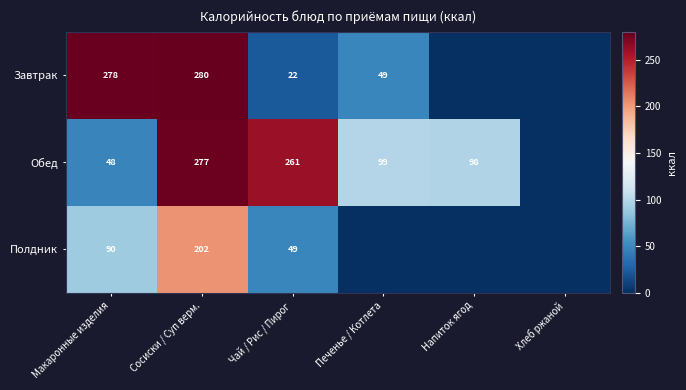

The Обед series shows 86 at Макаронные изделия. True or false?

False